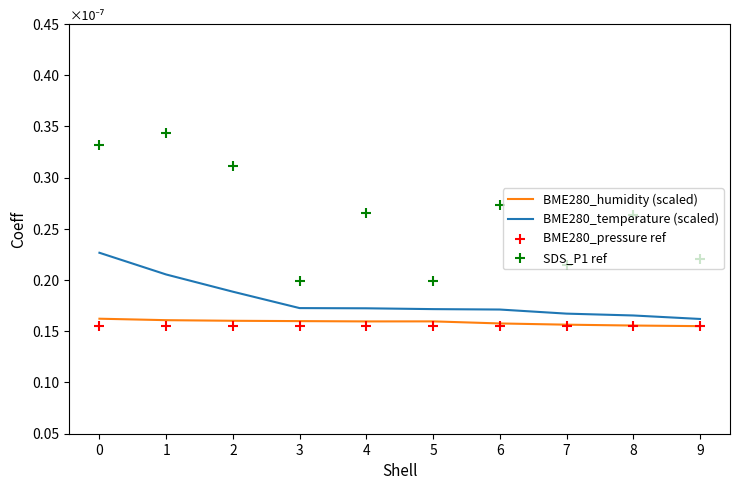

Which series contains the highest Y value?

SDS_P1 ref